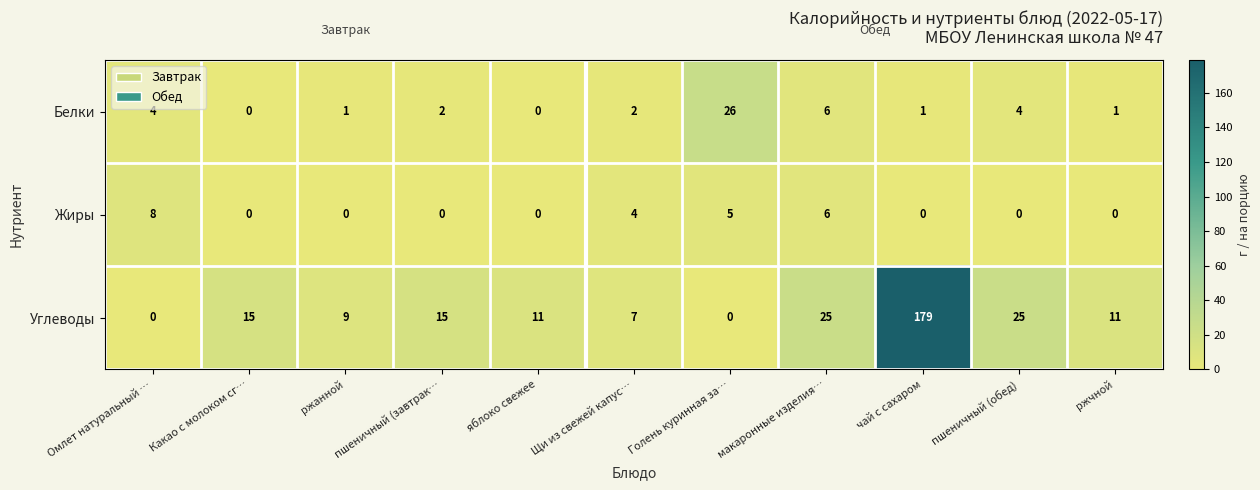

Rank the series by their maximum value, from lowest to highest.

Жиры, Белки, Углеводы